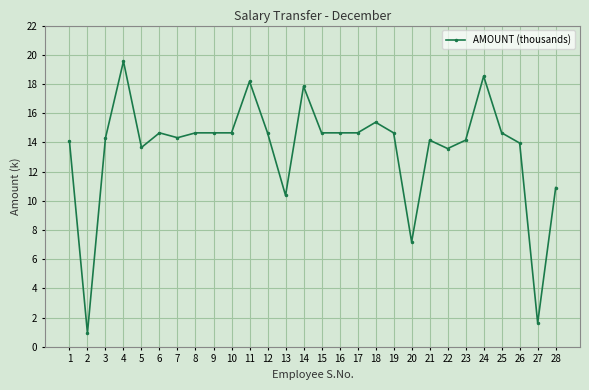

At which category does the data reach its first local valley?

2